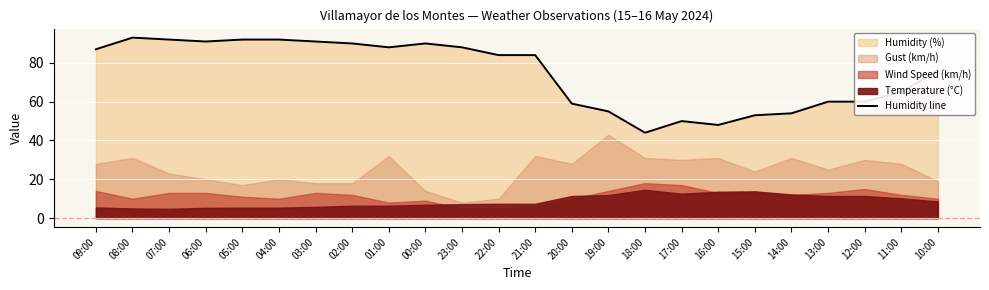

What is the label of the 8th point from the right?

17:00